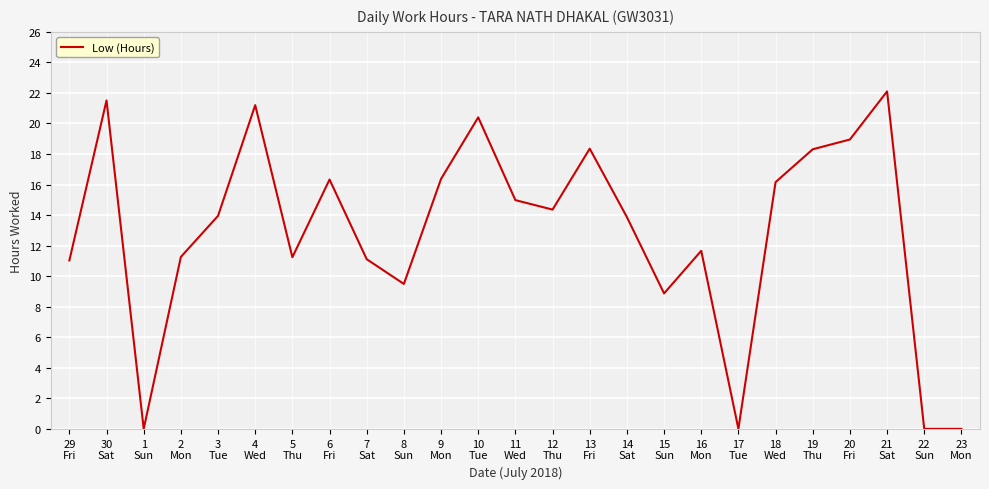

What is the difference between the maximum and minimum values?

22.1